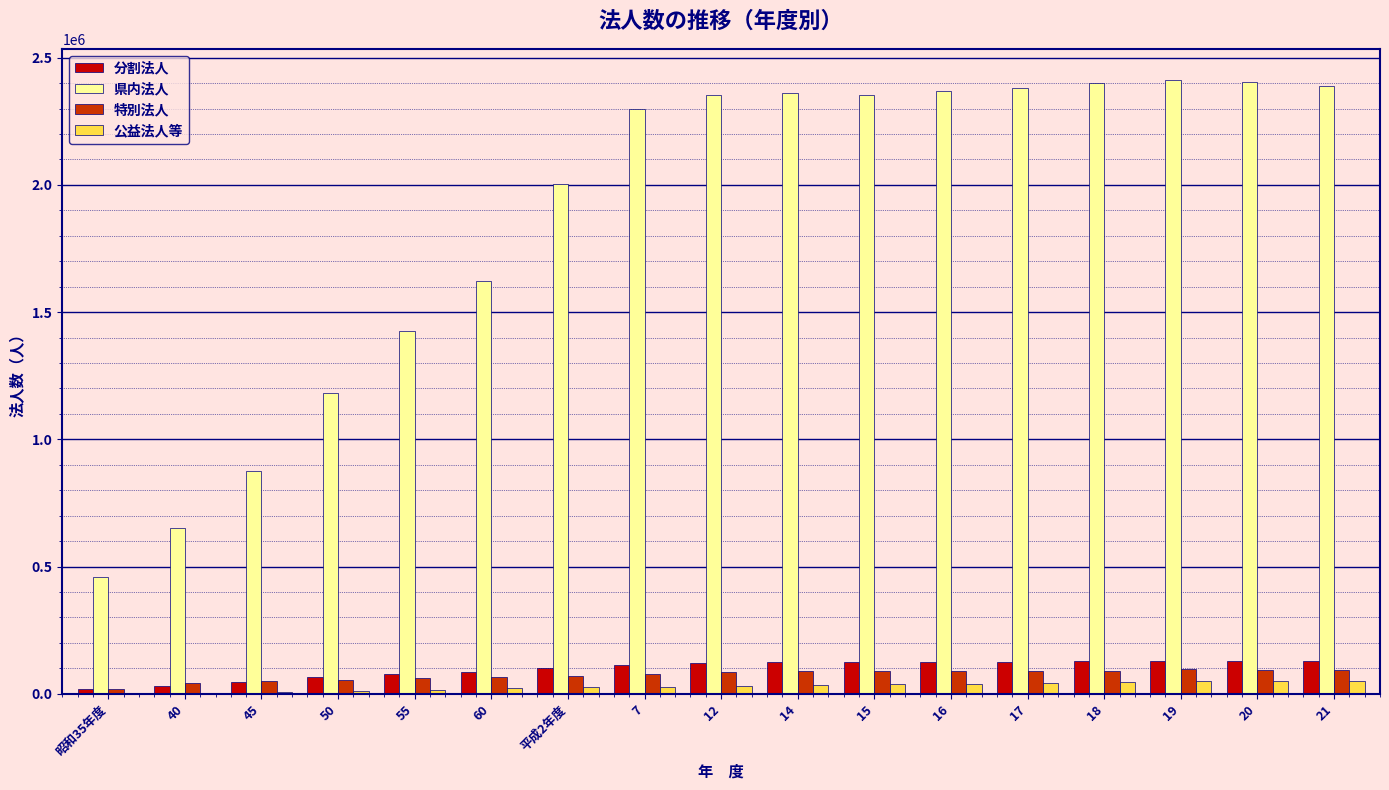

What is the maximum value for 特別法人?

96378